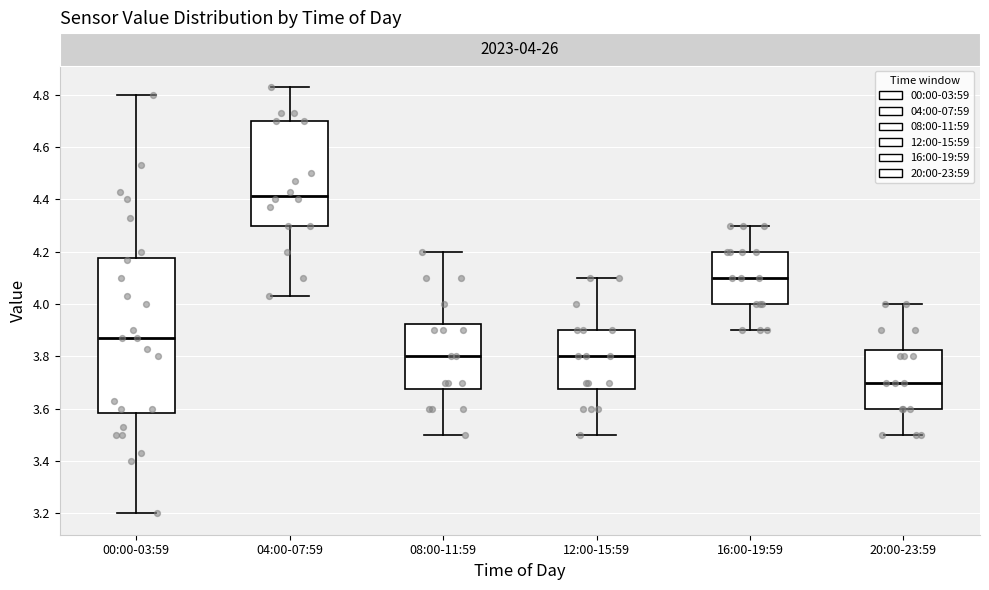

Reading left to right, read every box against the y-axis: the position of its median line, the range the box covers, and the ends of its whiskers. The values are not printed on the chart, so give them approximately, as read against the axis.

00:00-03:59: median 3.88, box 3.58 to 4.18, whiskers 3.20 to 4.80
04:00-07:59: median 4.42, box 4.30 to 4.70, whiskers 4.04 to 4.84
08:00-11:59: median 3.80, box 3.68 to 3.92, whiskers 3.50 to 4.20
12:00-15:59: median 3.80, box 3.68 to 3.90, whiskers 3.50 to 4.10
16:00-19:59: median 4.10, box 4.00 to 4.20, whiskers 3.90 to 4.30
20:00-23:59: median 3.70, box 3.60 to 3.82, whiskers 3.50 to 4.00